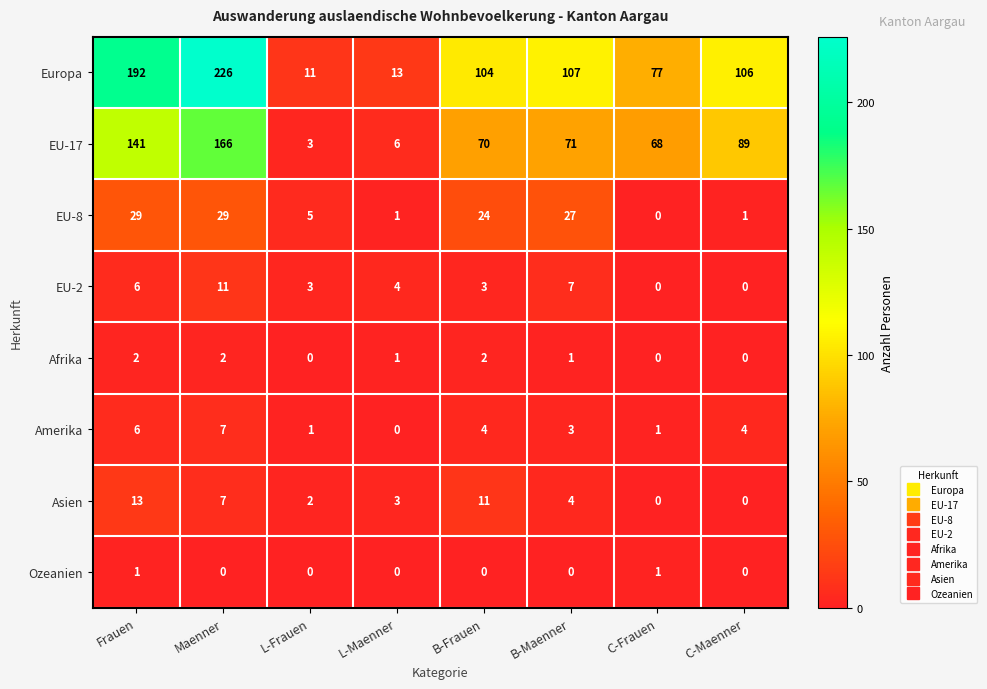

How many data points does each series have?

8